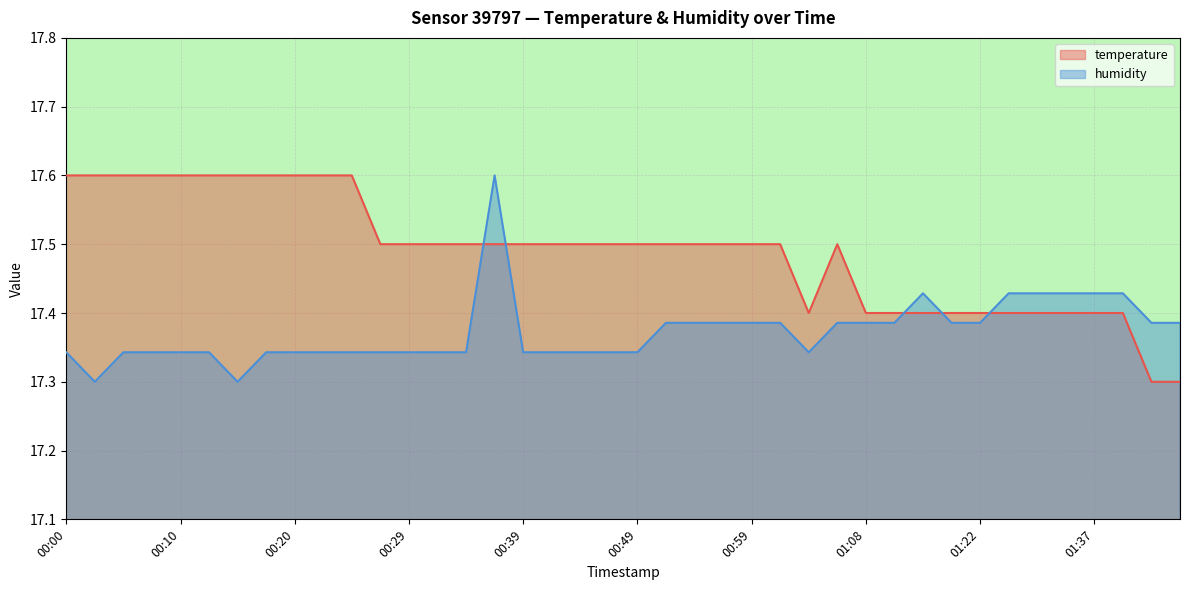

Which series changed the most between 00:05 and 00:46?

temperature